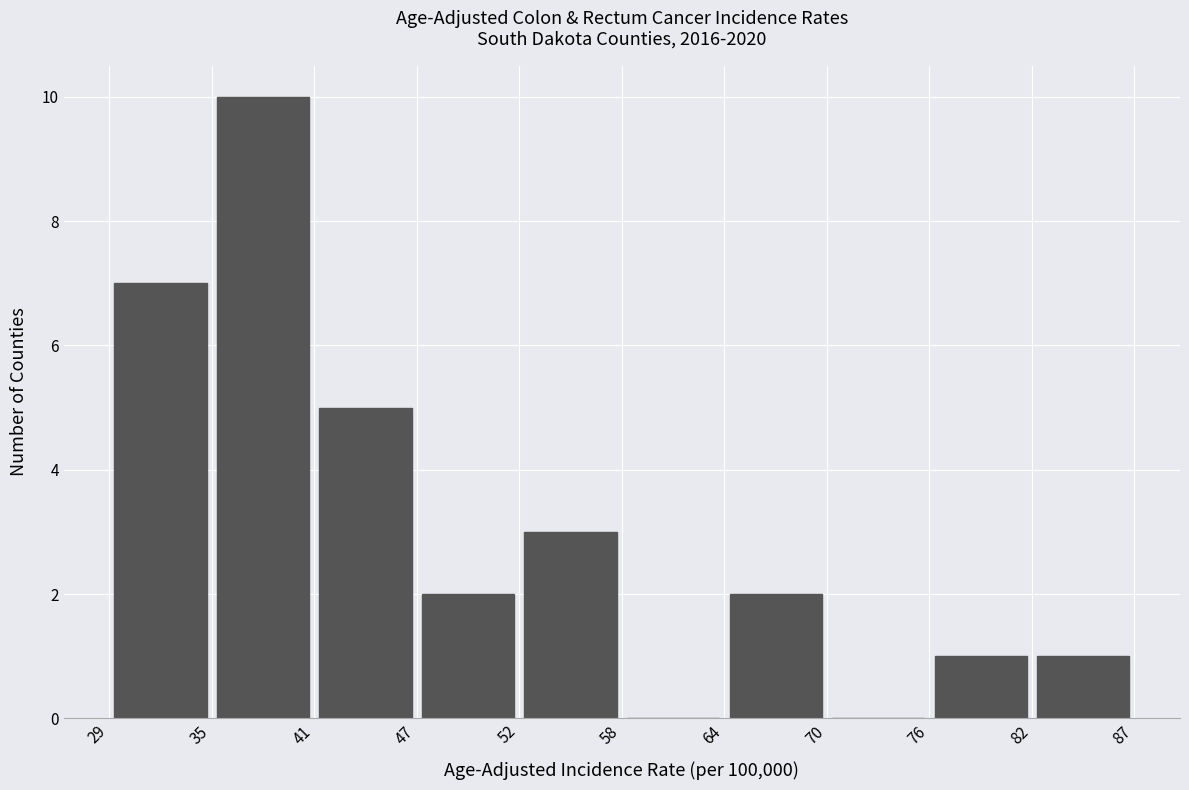

How tall is the bar that spans 76 to 82 on the x-axis? The values are not printed on the chart, so give them approximately, as read against the axis.

1